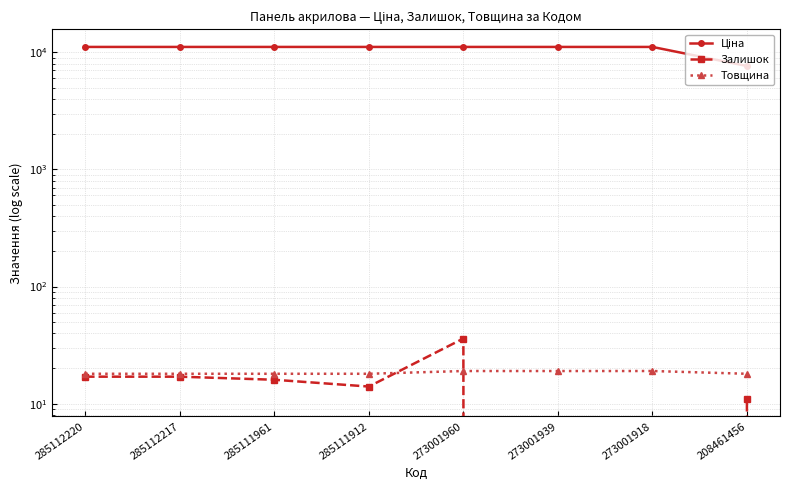

The Товщина series shows 18.0 at 285112217. True or false?

True